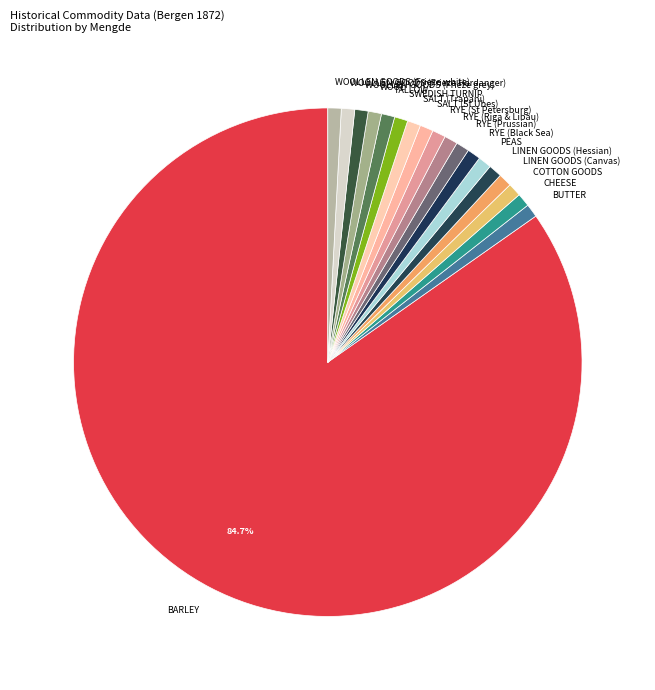

Which slice is the largest?

BARLEY